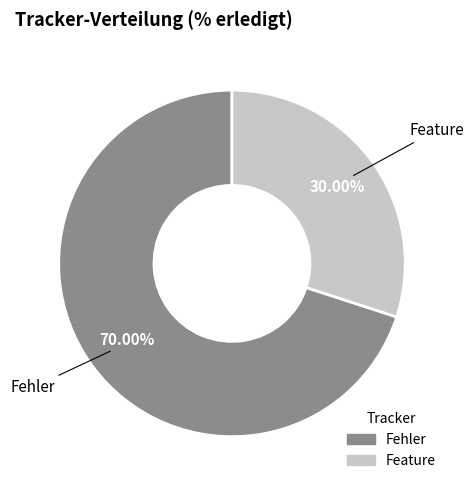

Is there any slice that represents more than half of the pie?

Yes